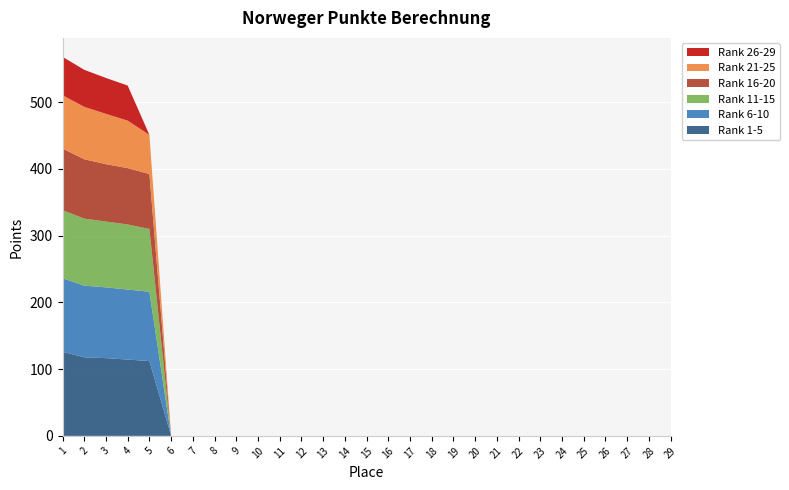

Reading right to left, transcribe all the data shown in this chart.

Rank 1-5: 5=112.1	4=114.3	3=116.4	2=117.7	1=126.0
Rank 6-10: 5=103.8	4=104.8	3=106.0	2=107.3	1=110.1
Rank 11-15: 5=94.0	4=97.5	3=98.5	2=100.4	1=101.9
Rank 16-20: 5=82.3	4=84.4	3=85.9	2=88.9	1=92.4
Rank 21-25: 5=58.6	4=71.1	3=75.4	2=78.6	1=79.9
Rank 26-29: 5=0.0	4=52.5	3=53.7	2=55.4	1=57.4